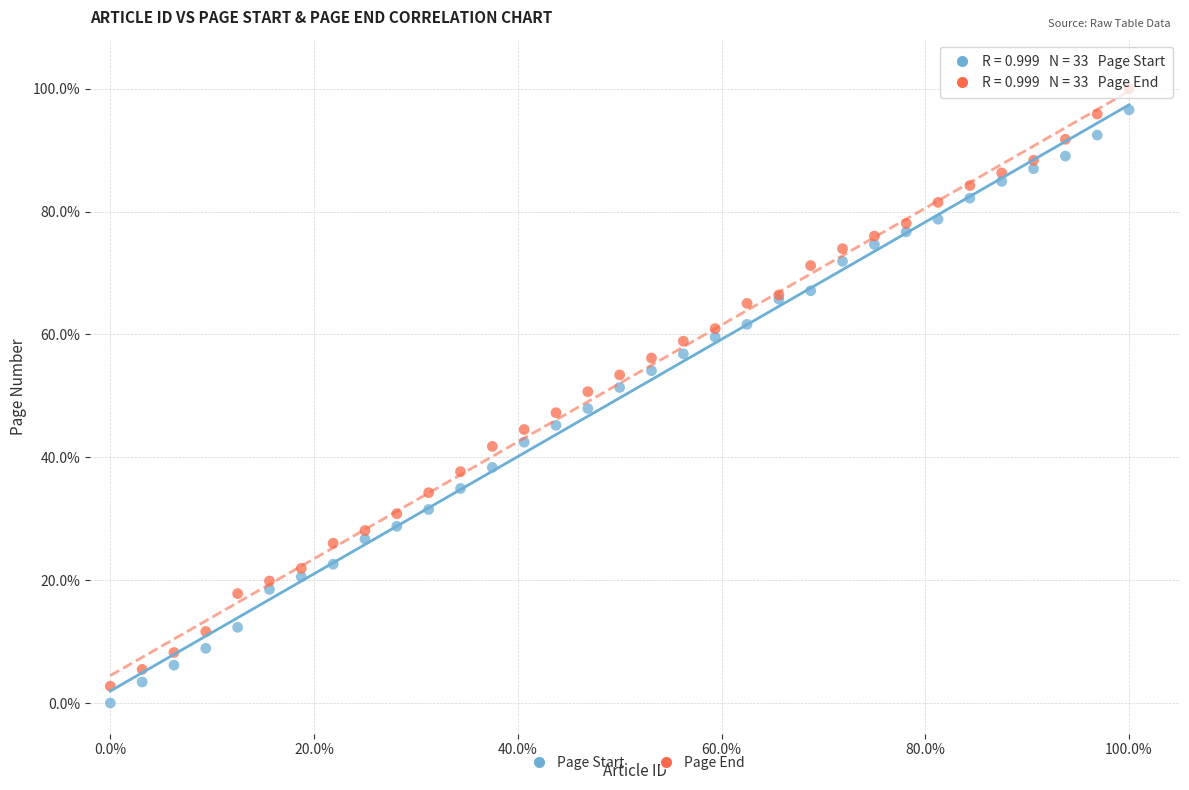

Which series reaches the minimum Y coordinate?

Page Start